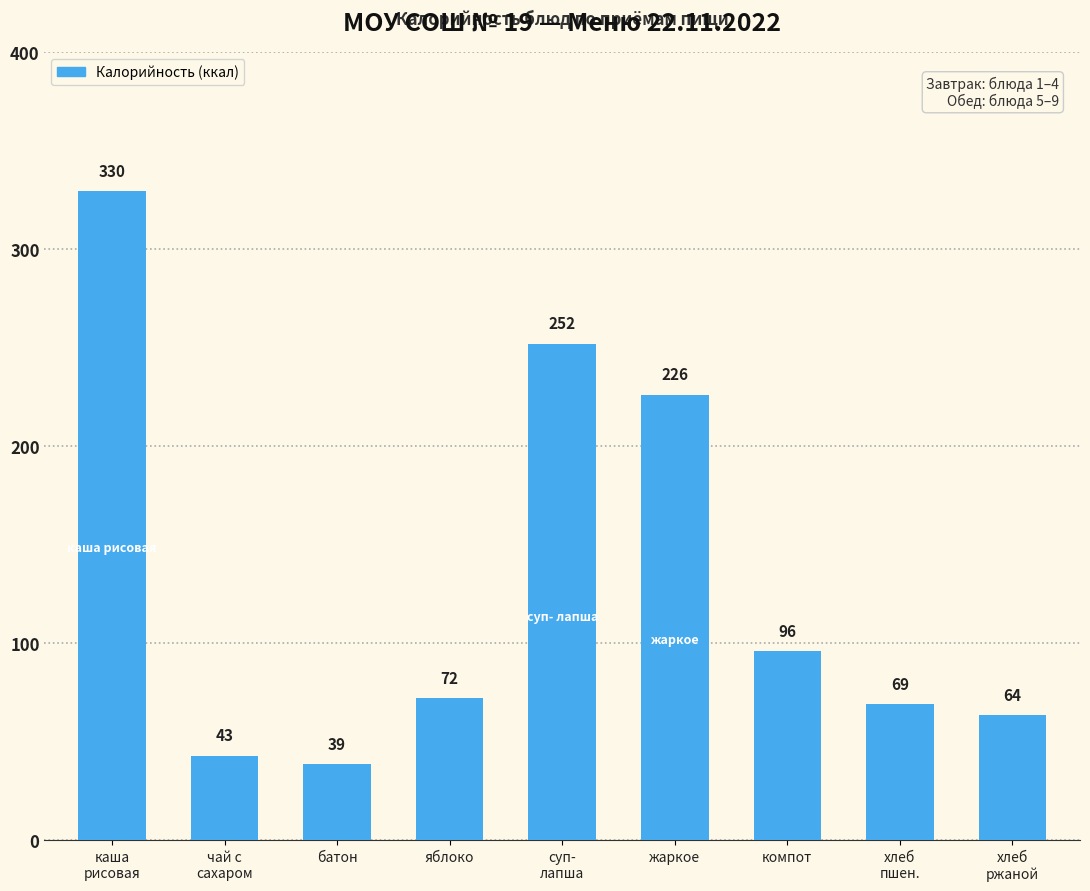

What is the difference between the values at компот and каша
рисовая?

233.6